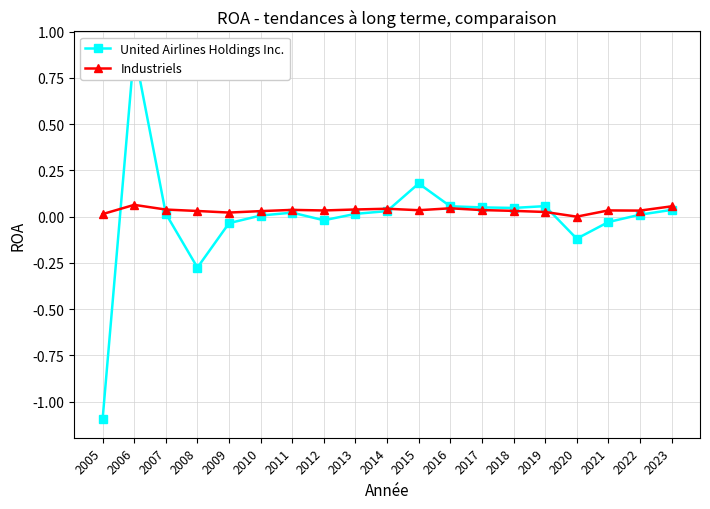

How many intersections are there between United Airlines Holdings Inc. and Industriels?

4